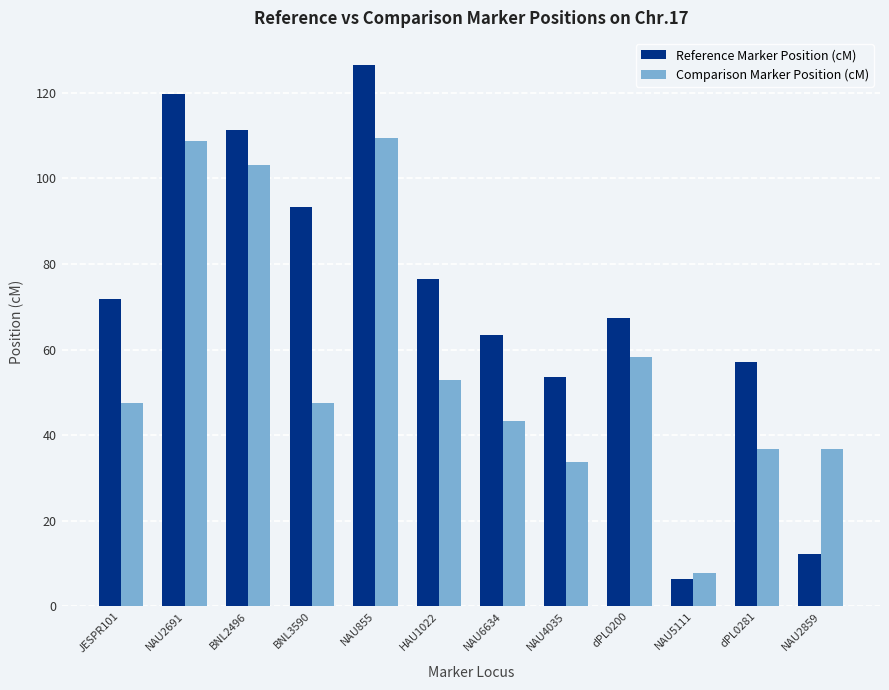

Is the value of Comparison Marker Position (cM) at BNL2496 greater than the value of Reference Marker Position (cM) at NAU855?

No